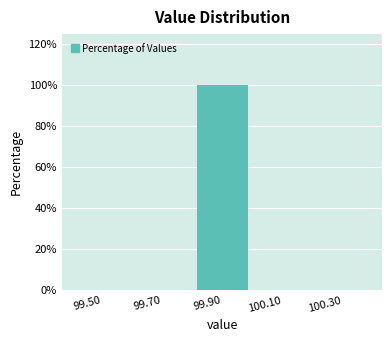

Over which range of the x-axis is the bar tallest?

99.8 to 100.0